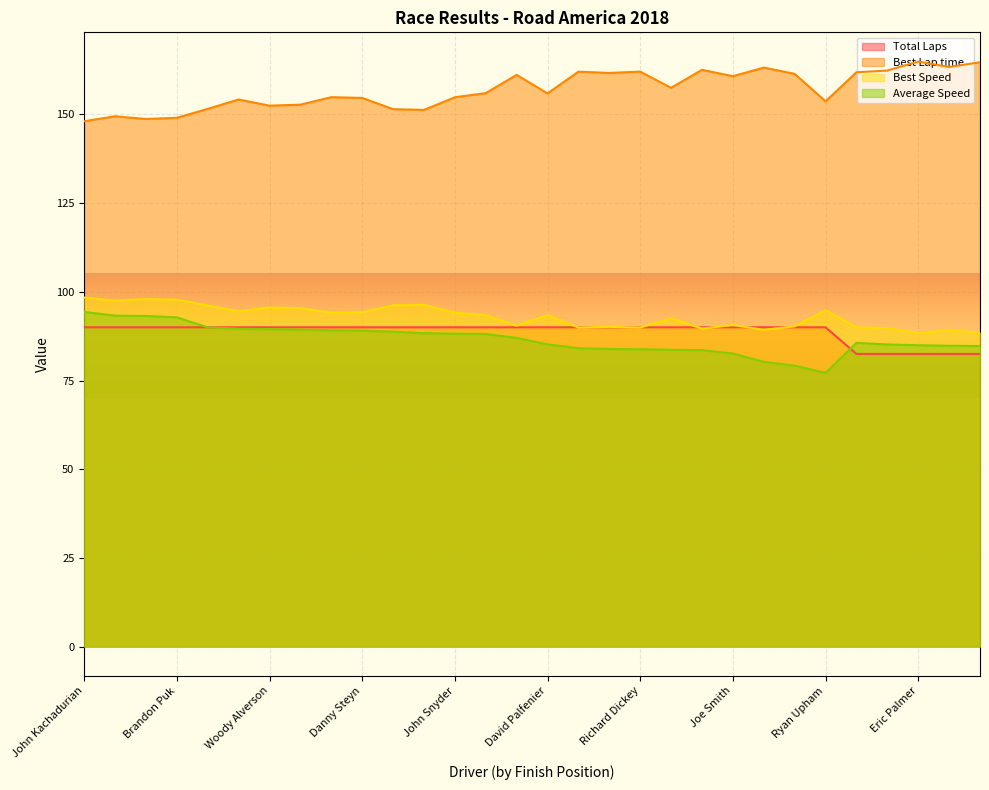

True or false: Total Laps has a value of 90.0 at Ryan Upham.

True